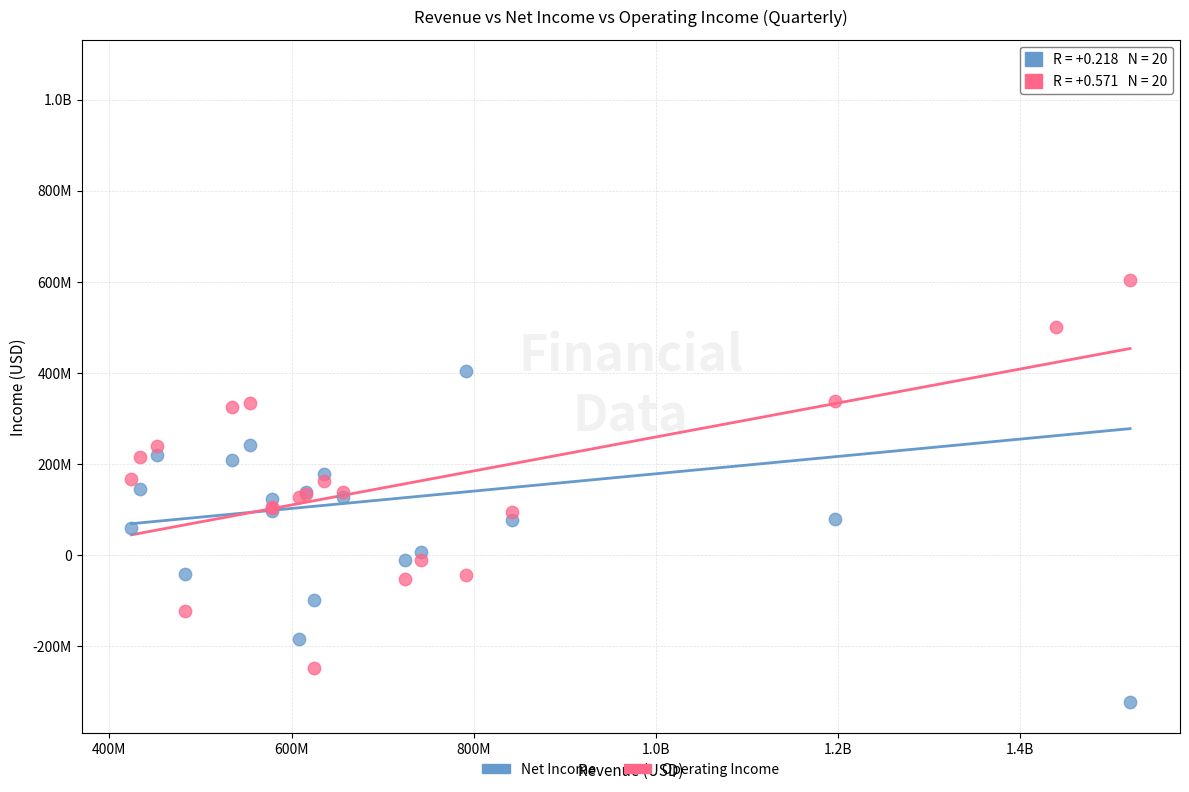

What are all the series names shown in the legend?

Net Income, Operating Income